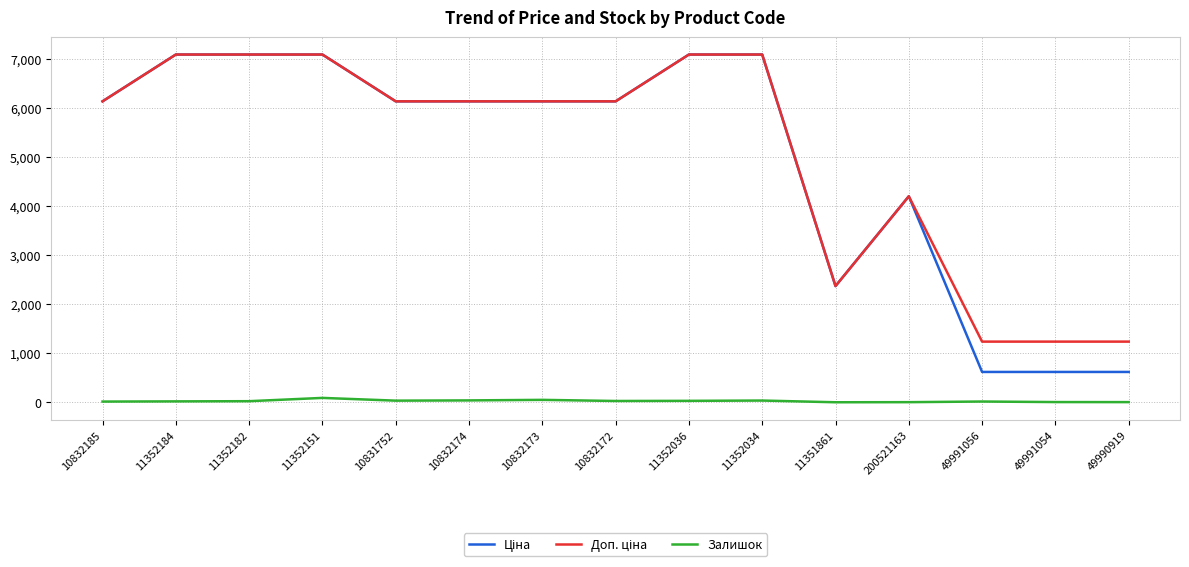

What is the difference between the highest and lowest values at 11351861?

2372.4